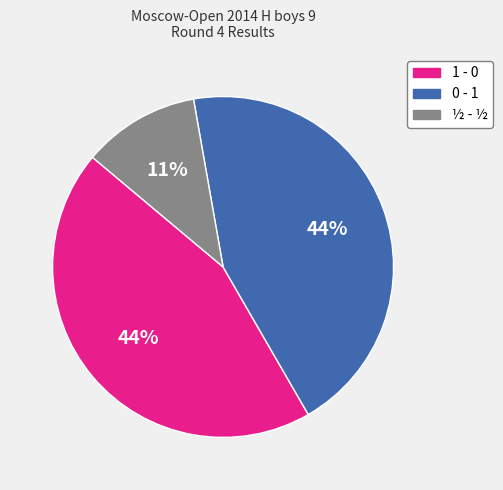

Do 1 - 0 and 0 - 1 together represent more than half of the pie?

Yes